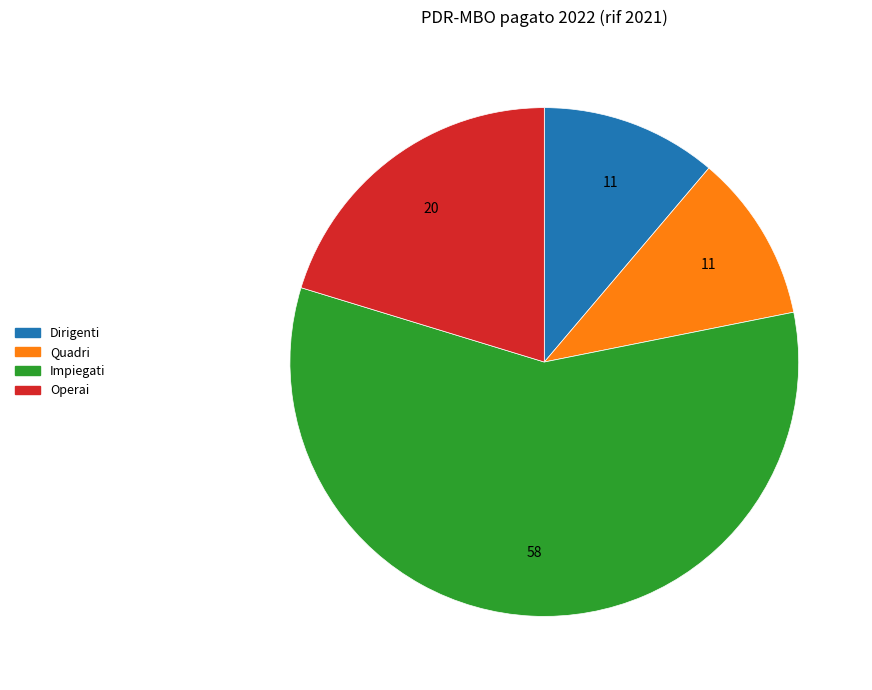

Which slice is the smallest?

Quadri